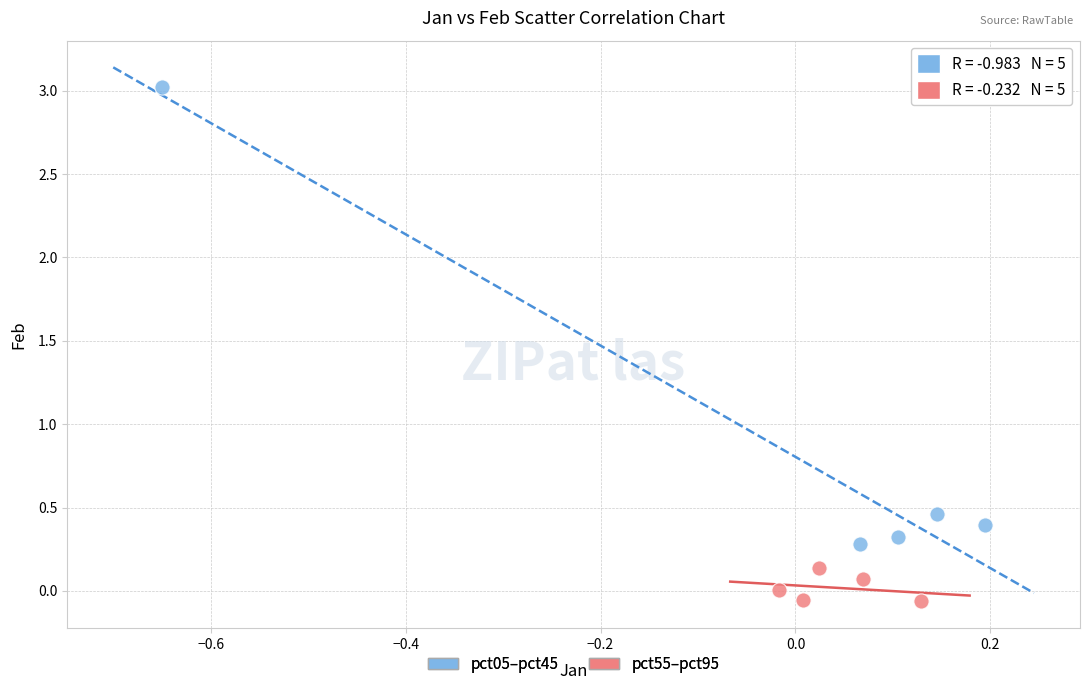

Which series contains the highest Y value?

pct05–pct45